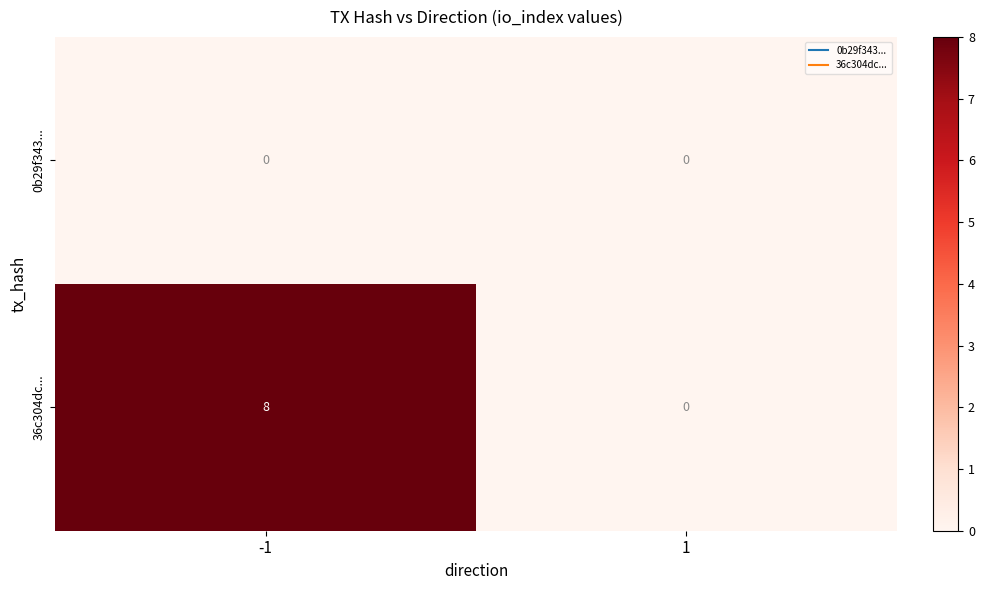

How many values in 36c304dc... are above zero?

1